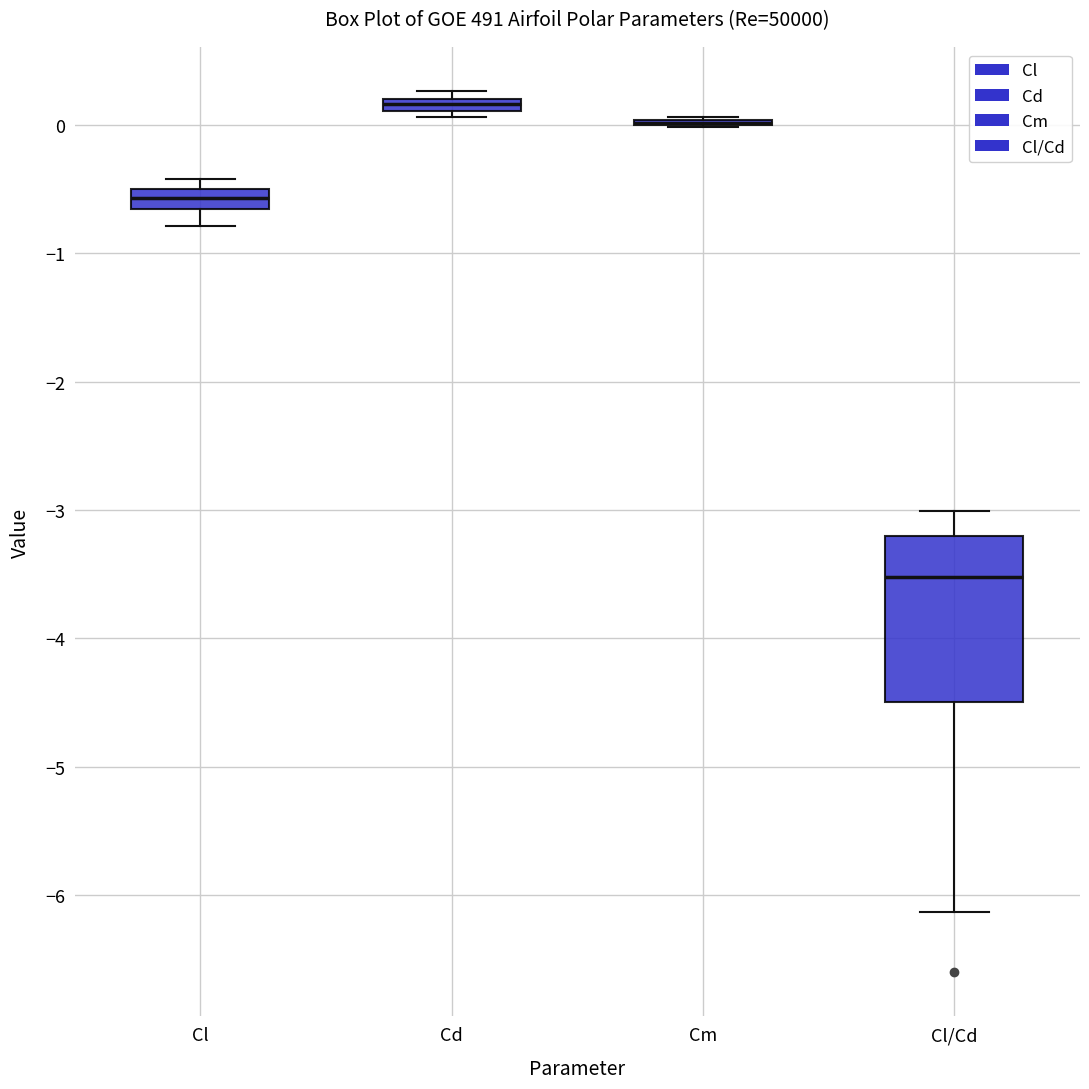

Which box is the tallest, from its lower edge to its upper edge?

Cl/Cd